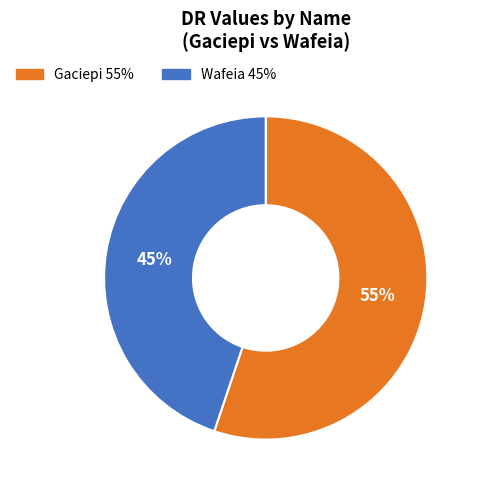

Between Wafeia and Gaciepi, which is larger?

Gaciepi